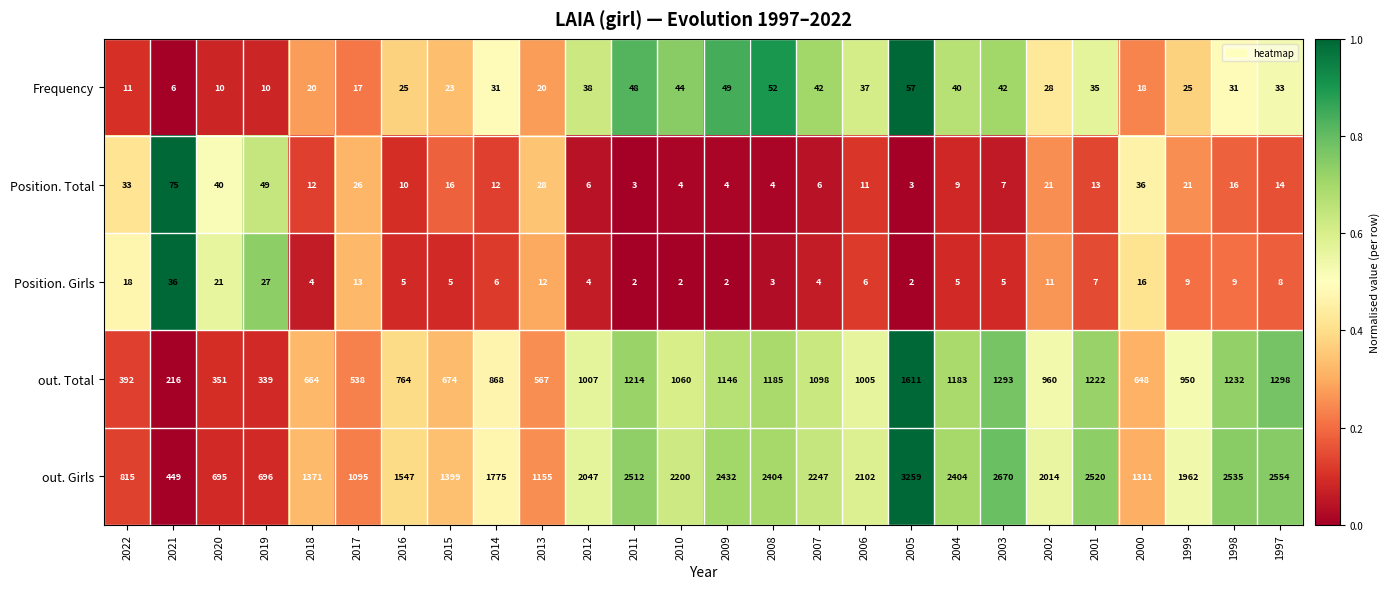

What is the difference between the maximum and minimum values in the Position. Total series?

72